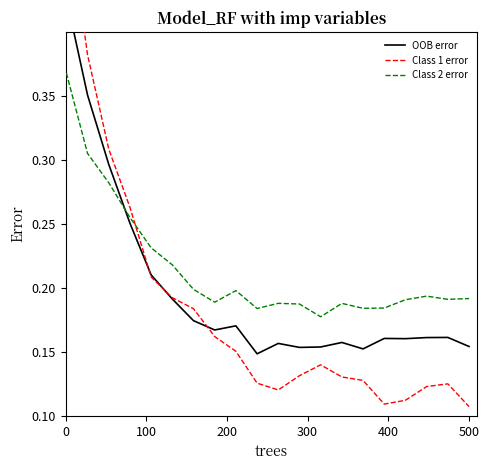

True or false: Class 2 error and OOB error intersect in this chart.

True